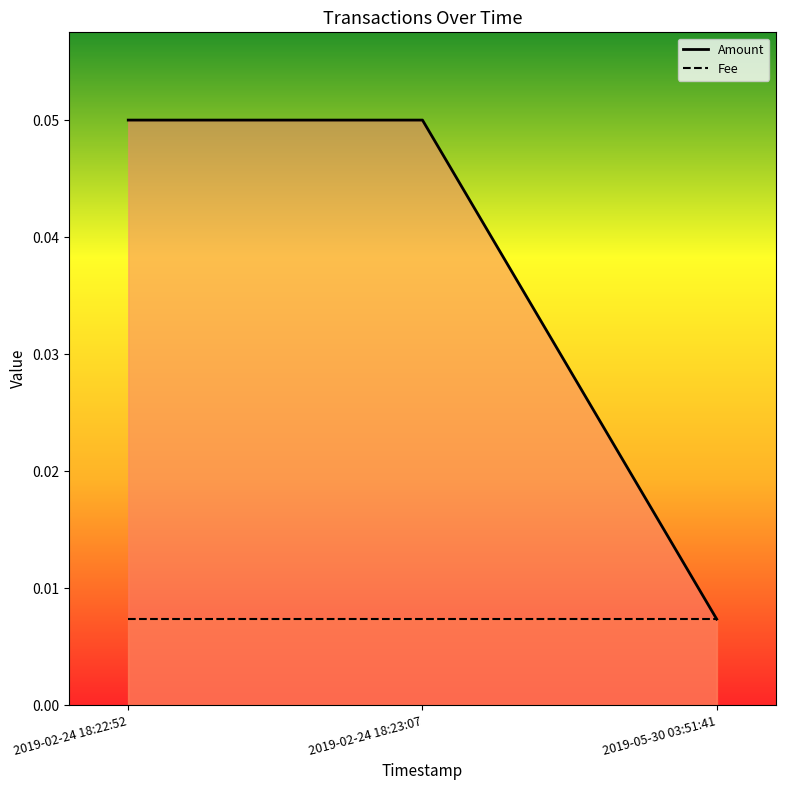

At which label is Amount closest to 0?

2019-05-30 03:51:41